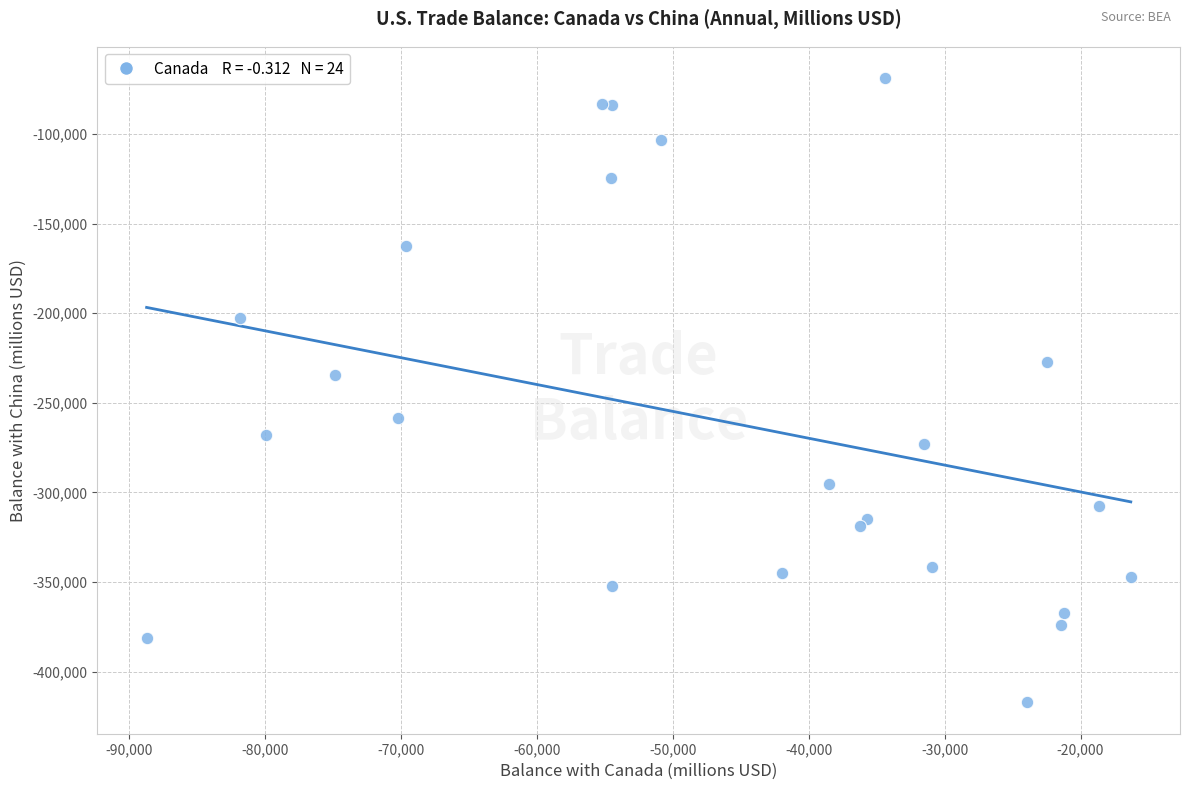

What Y value in the scatter plot is closest to -243004?

-234433